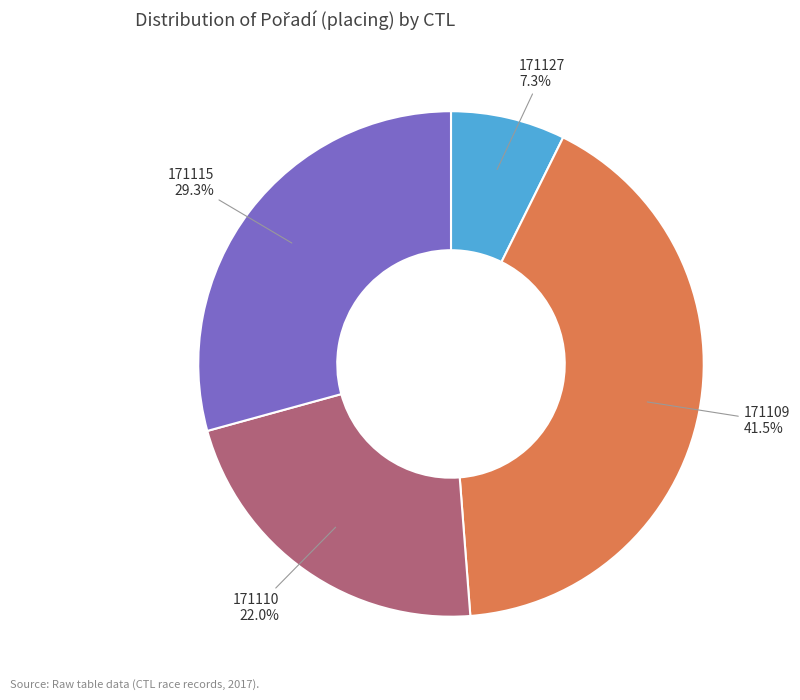

Is there any slice that represents more than half of the pie?

No